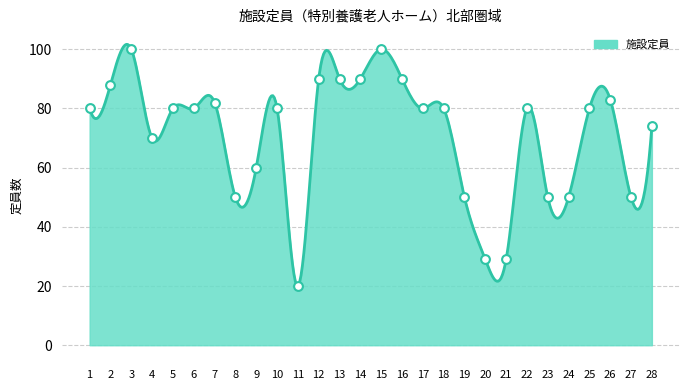

Which has a higher value, 21 or 9?

9